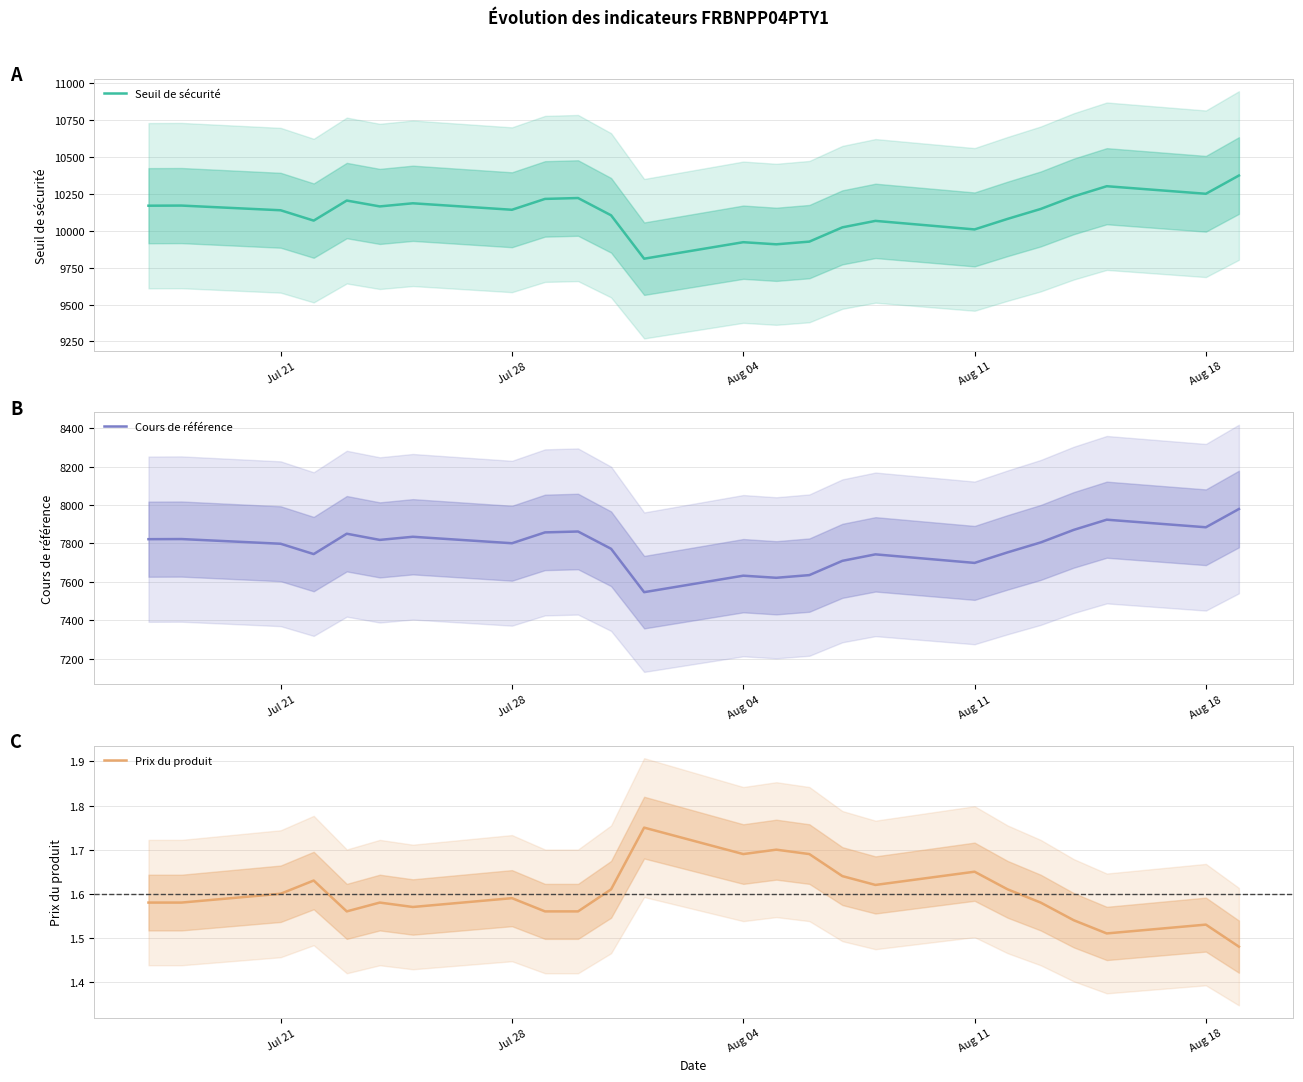

The value of Seuil de sécurité at Jul 21 is 10137.7. True or false?

True